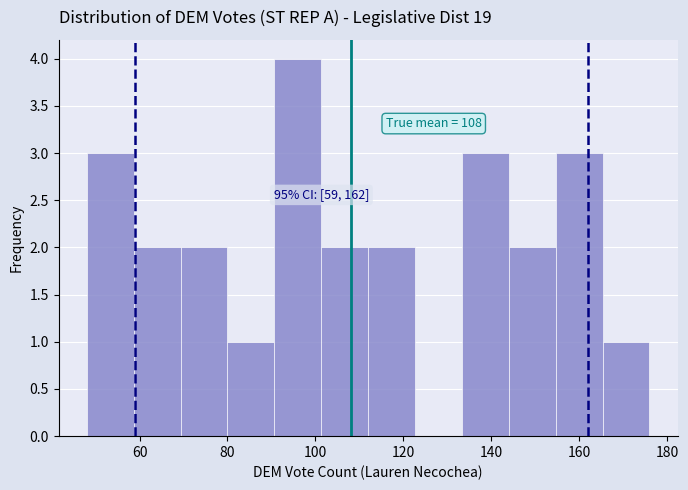

Which range on the x-axis has the tallest bar?

90 to 102